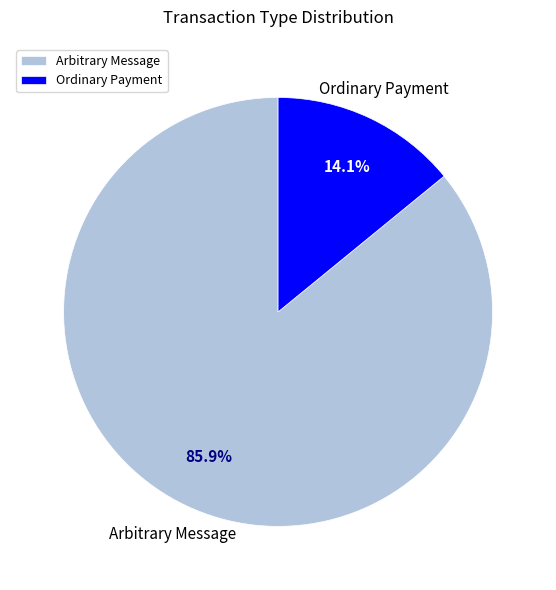

Does any single category account for the majority?

Yes